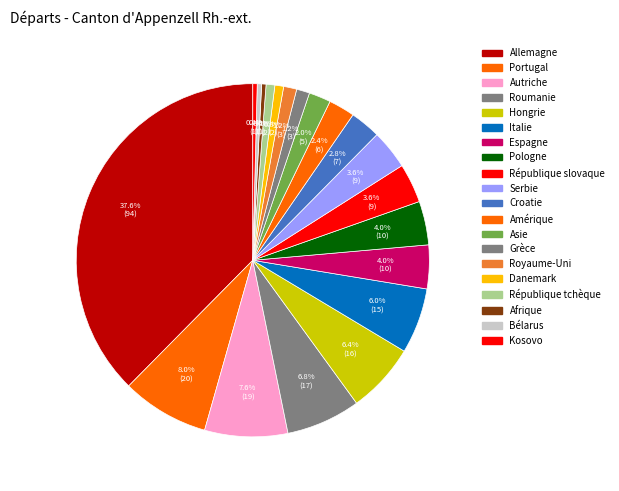

How many slices are in this pie chart?

20